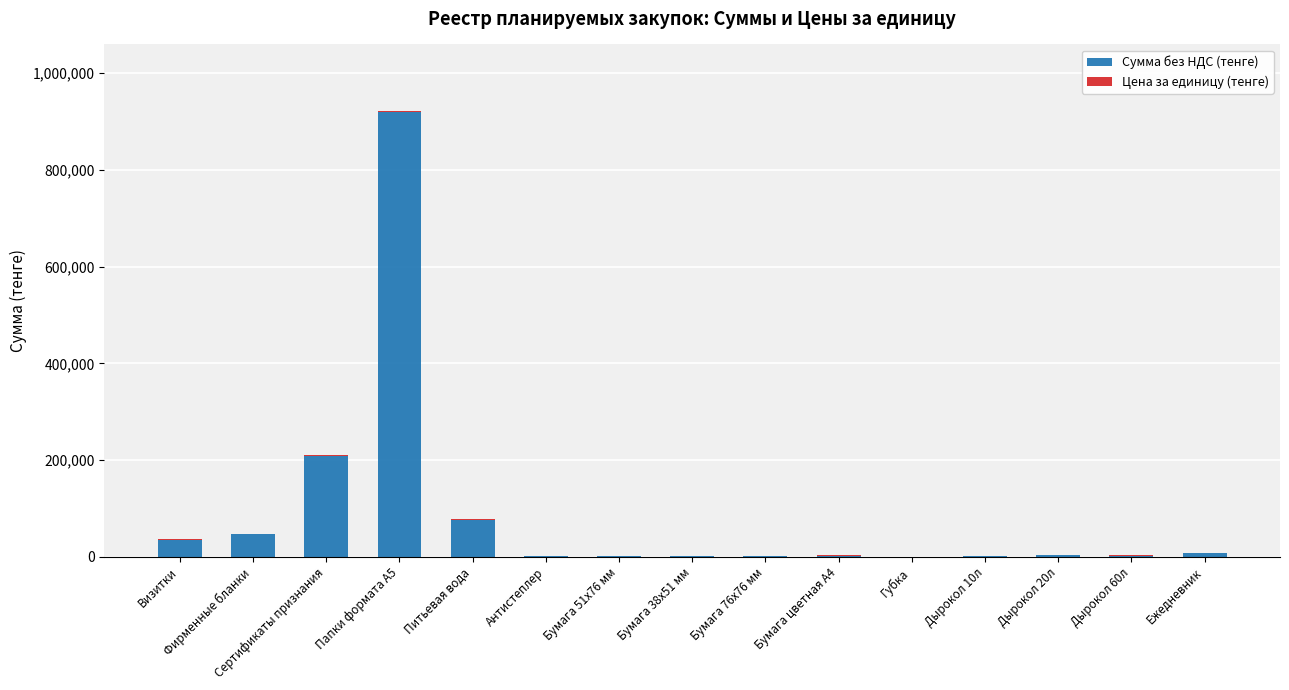

What is the sum of the Сумма без НДС (тенге) values at Бумага цветная А4 and Губка?

1696.4